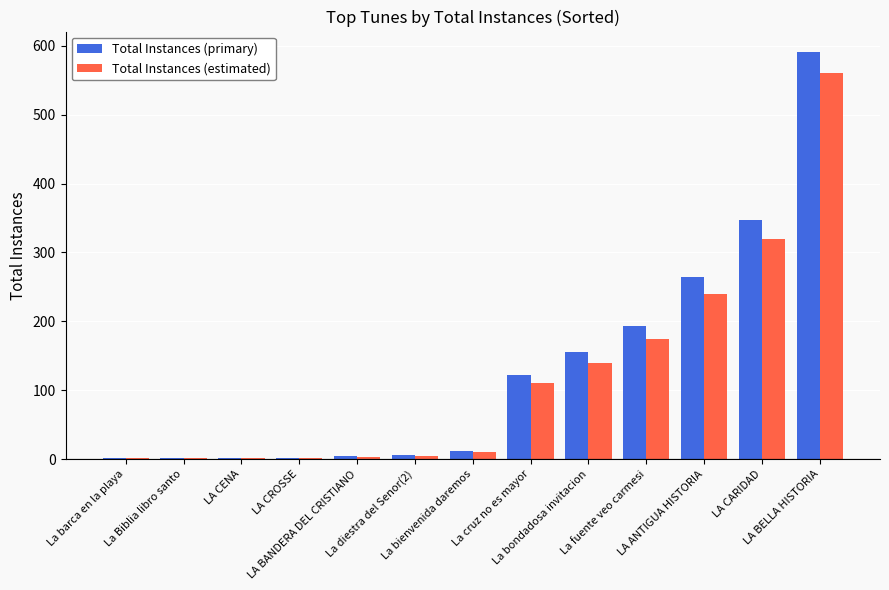

What is the sum of all Total Instances (primary) values?

1703